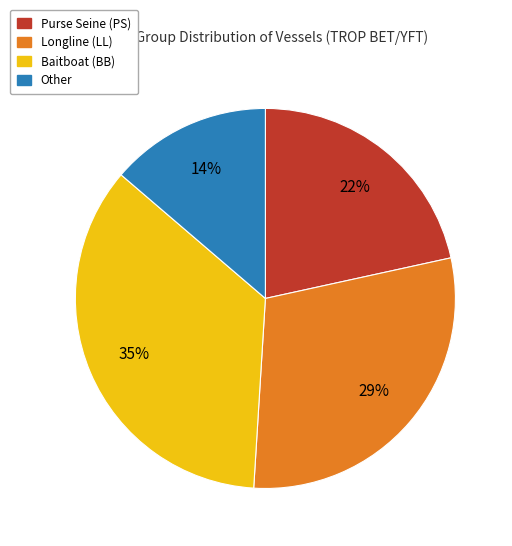

To the nearest percent, what is the average slice percentage?

25%